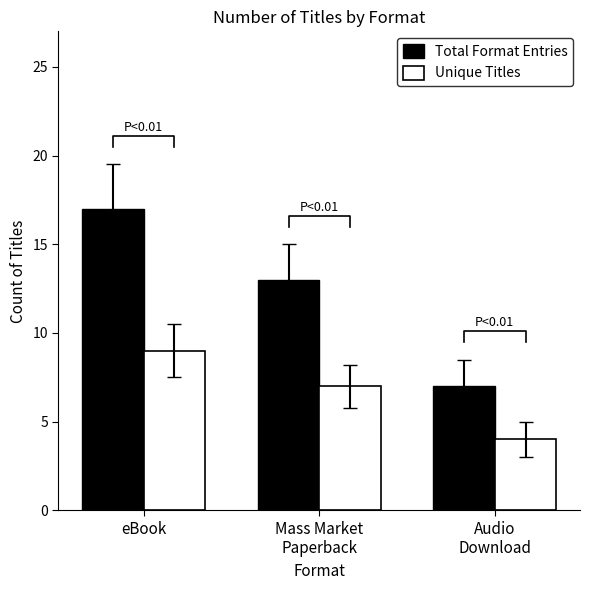

What position from the right is Mass Market
Paperback?

2